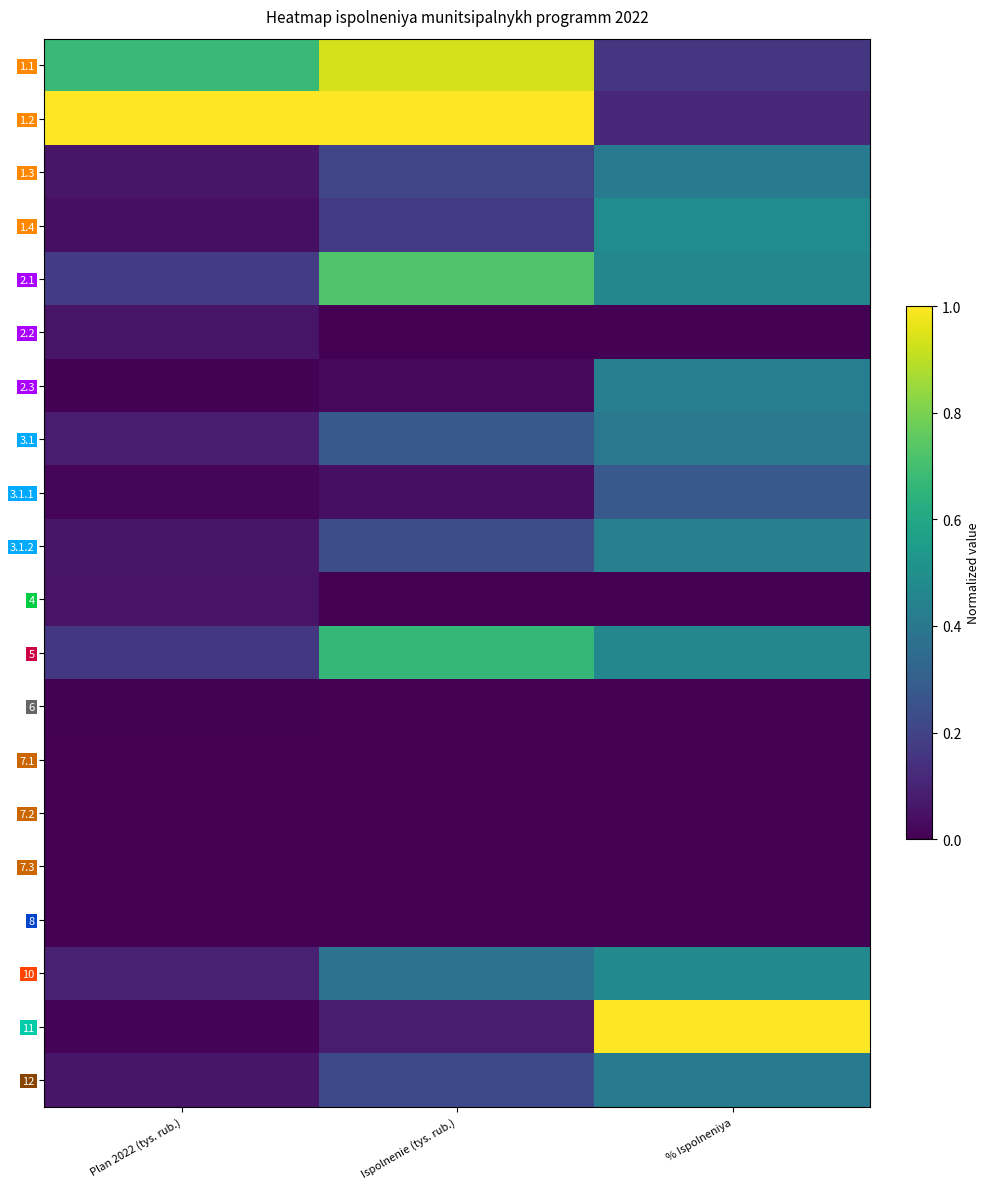

Which series has the widest spread of values?

11